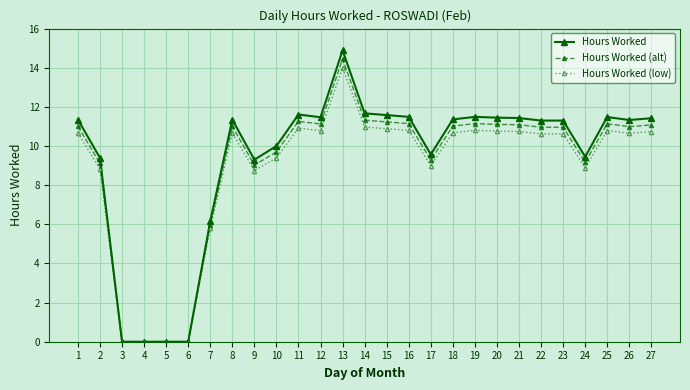

What is the spread (max minus min) of values at 11?

0.7